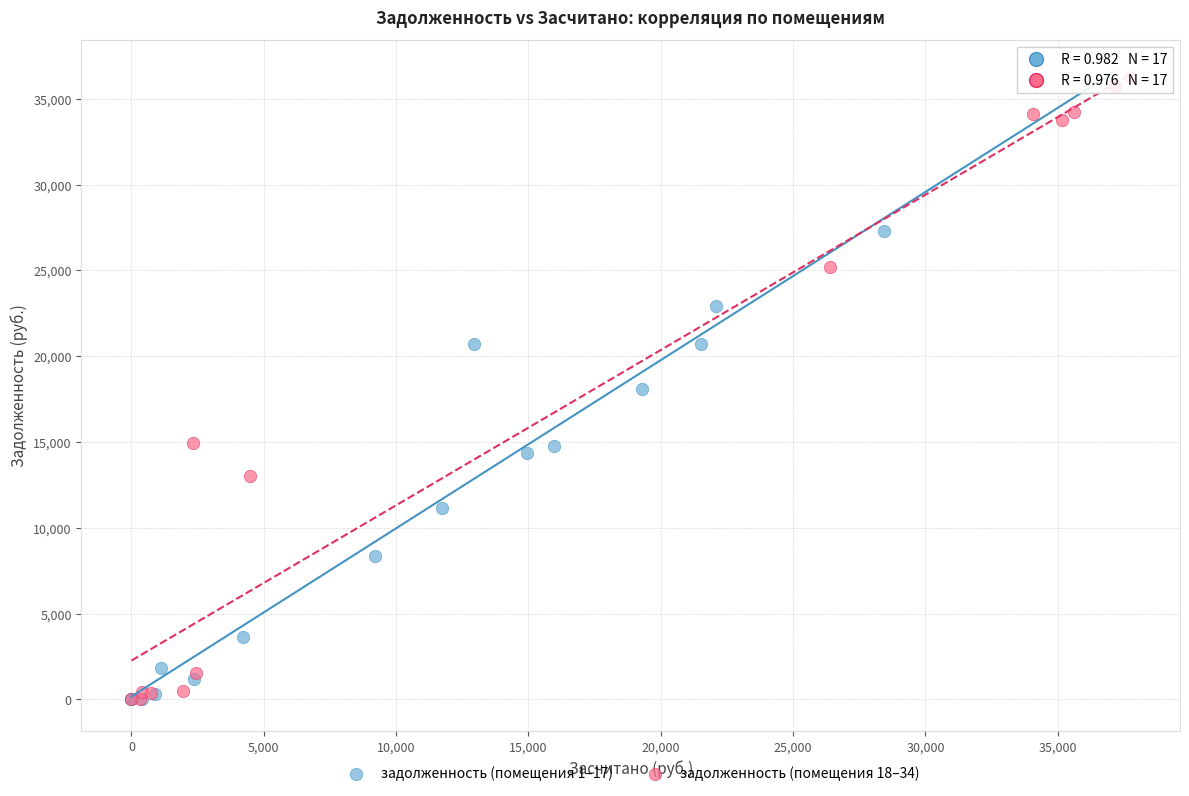

Which series has the widest spread of Y values?

задолженность (помещения 18–34)